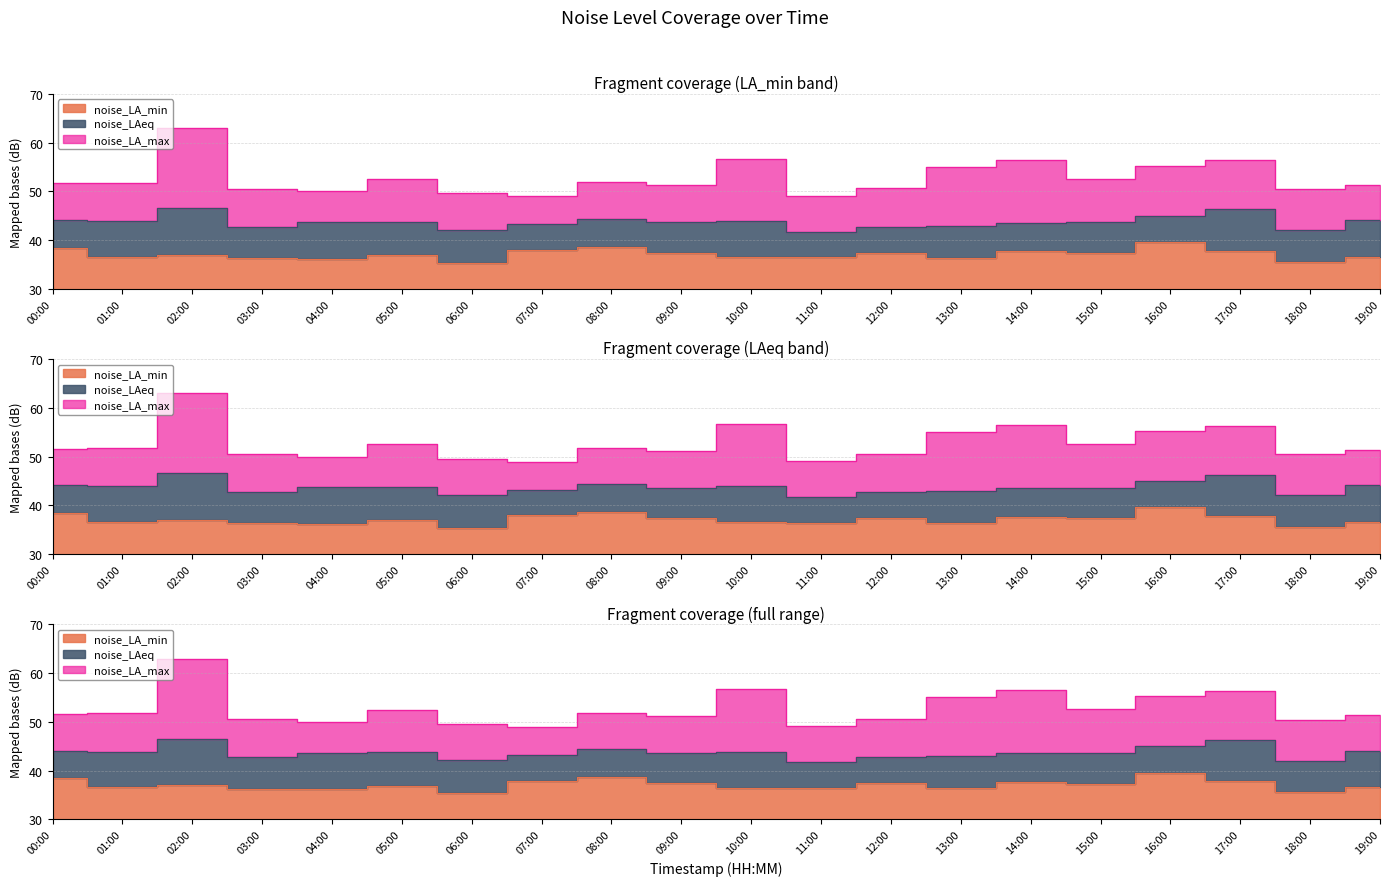

How many distinct data groups are displayed?

3